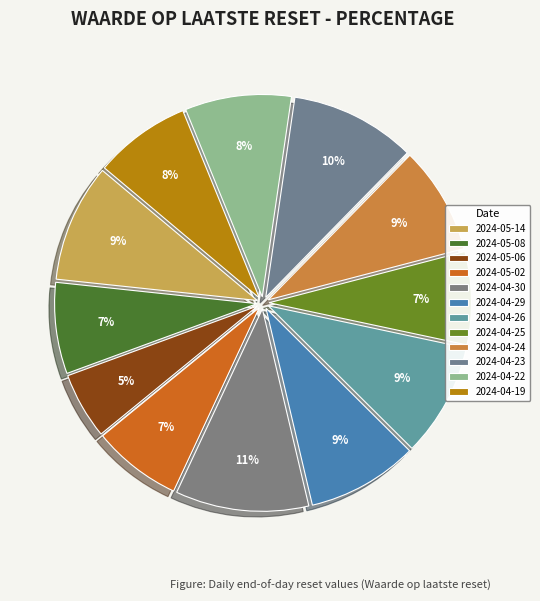

To the nearest percent, what is the combined percentage of 2024-04-24 and 2024-04-29?

17%